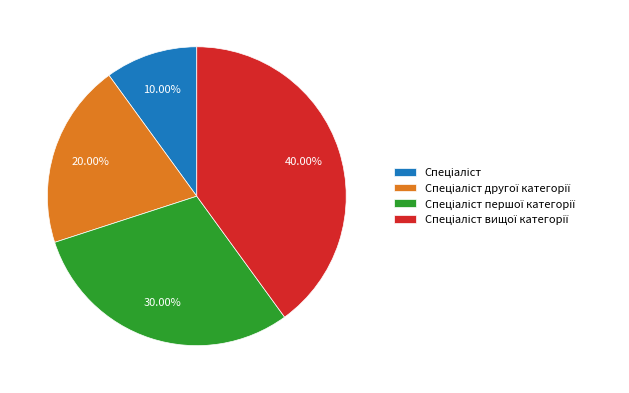

Does any single category account for the majority?

No